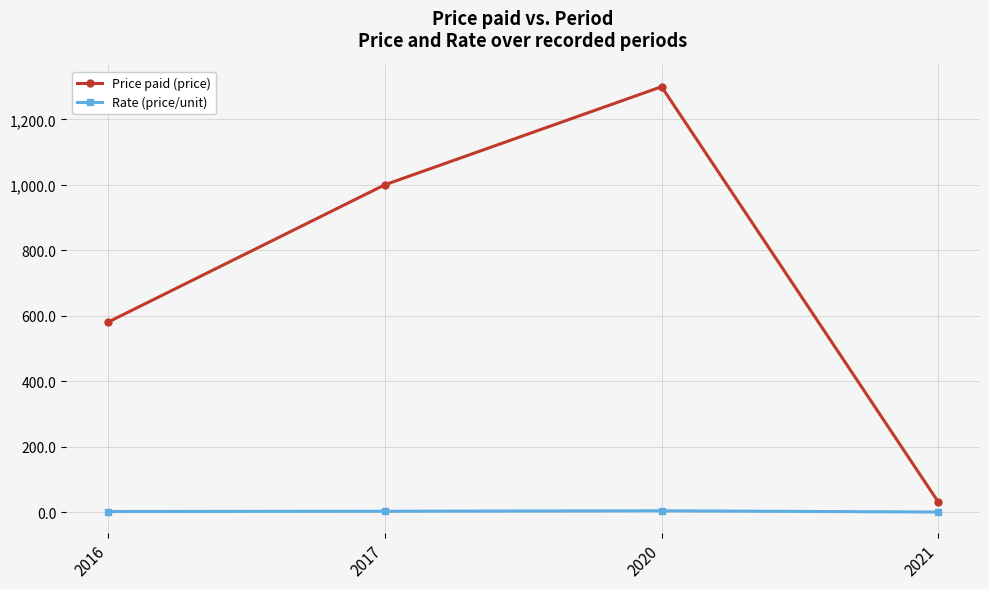

The value of Price paid (price) at 2021 is 30.0. True or false?

True